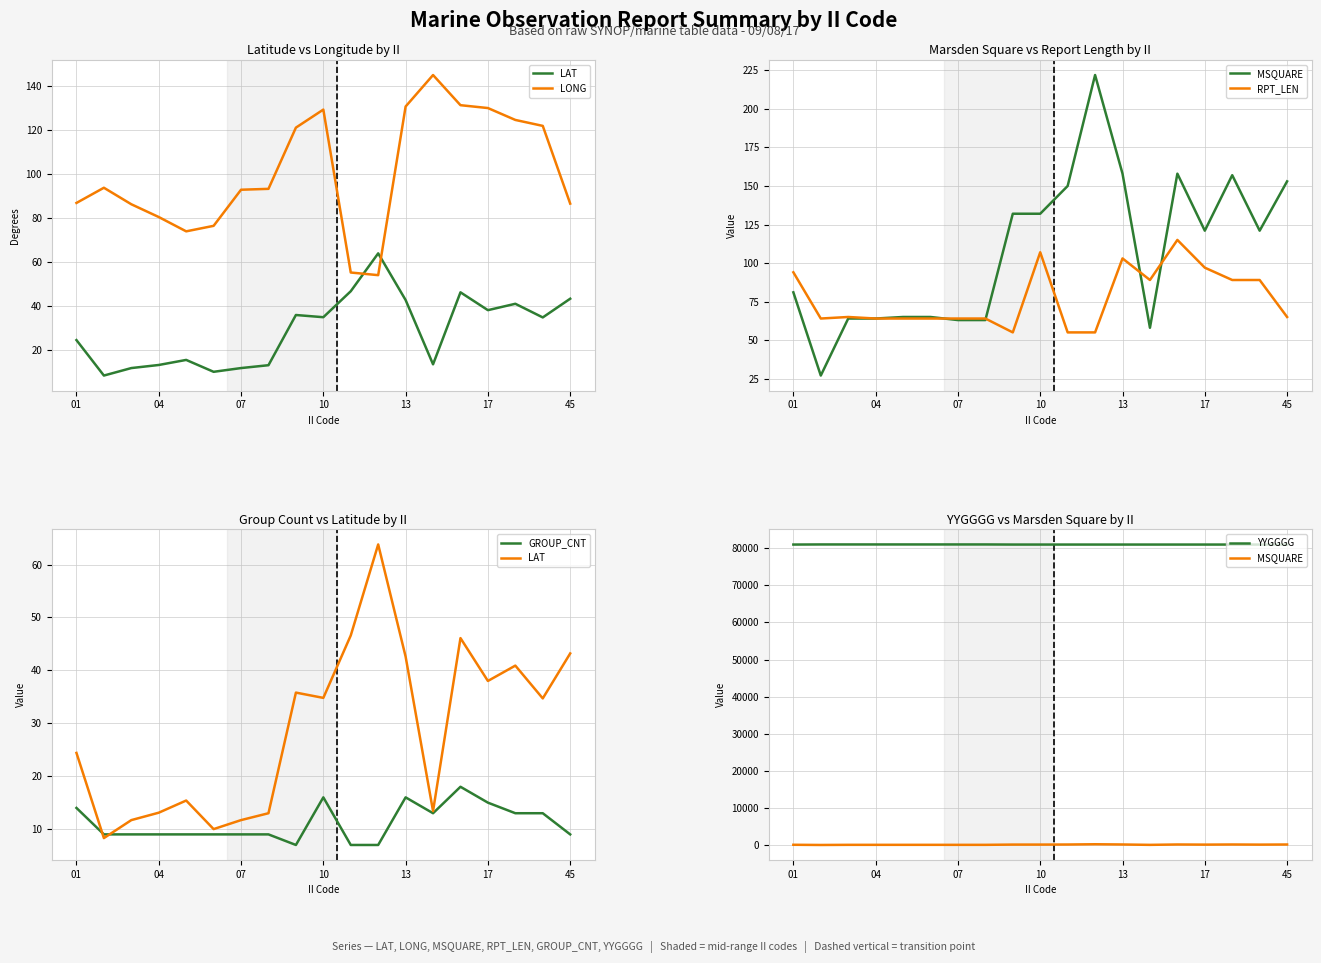

Is it true that LONG equals 109.3 at 04?

False